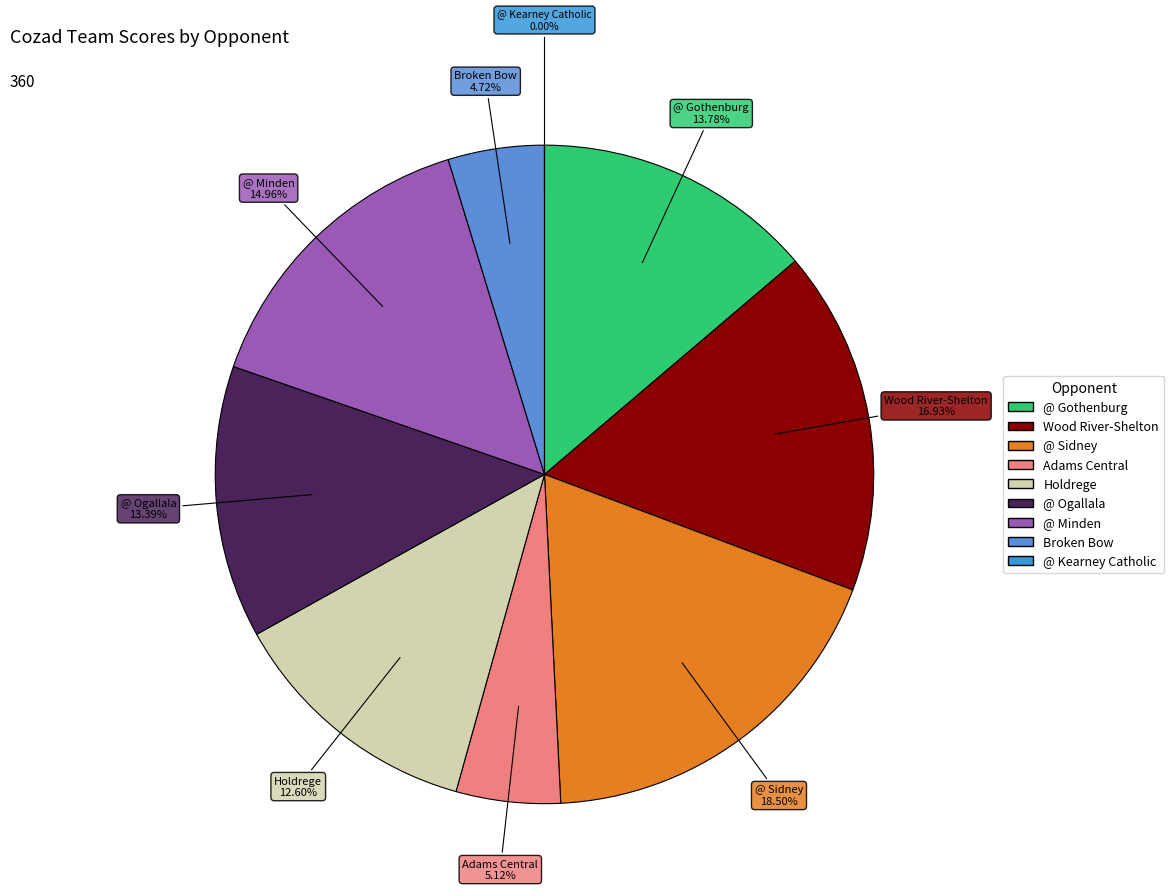

Is it true that Wood River-Shelton is 26% of the pie?

False